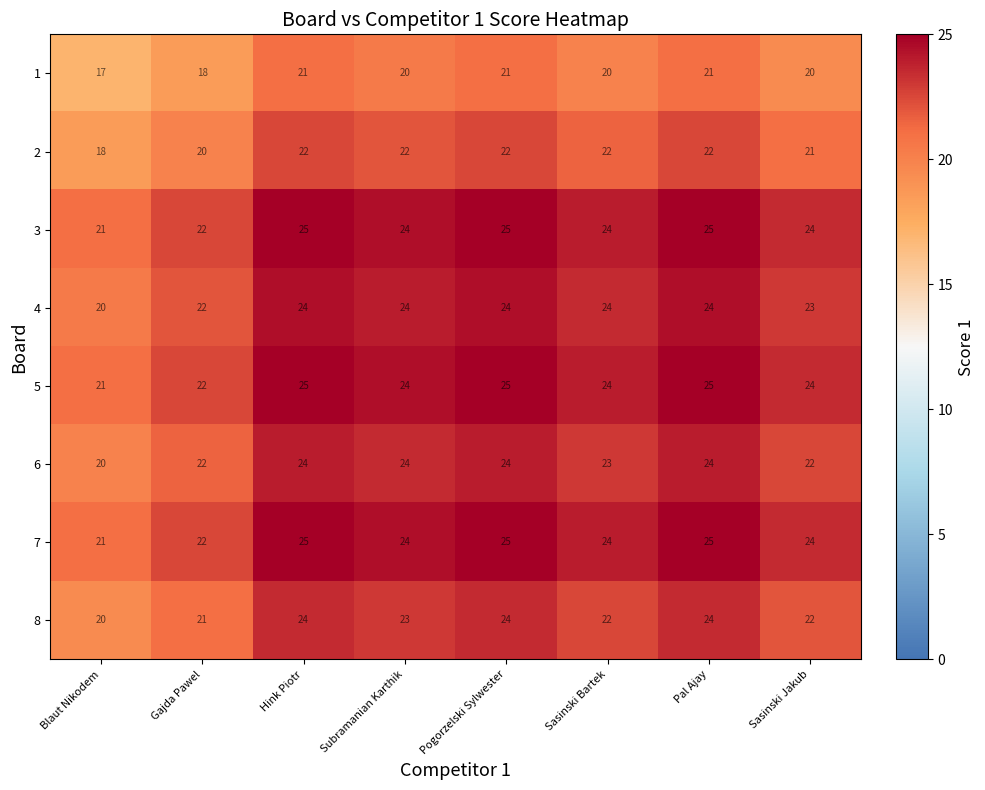

The value of 2 at Hink Piotr is 22. True or false?

True